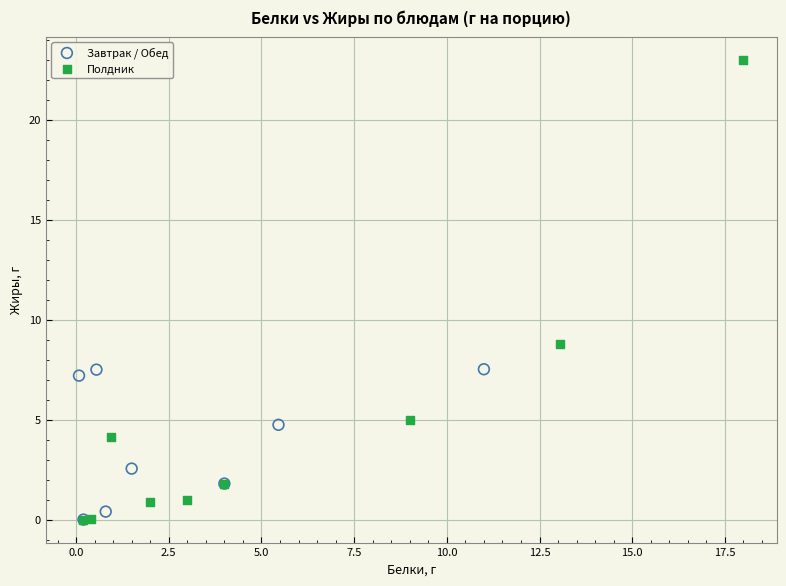

Which series has the largest Y range (max minus min)?

Полдник